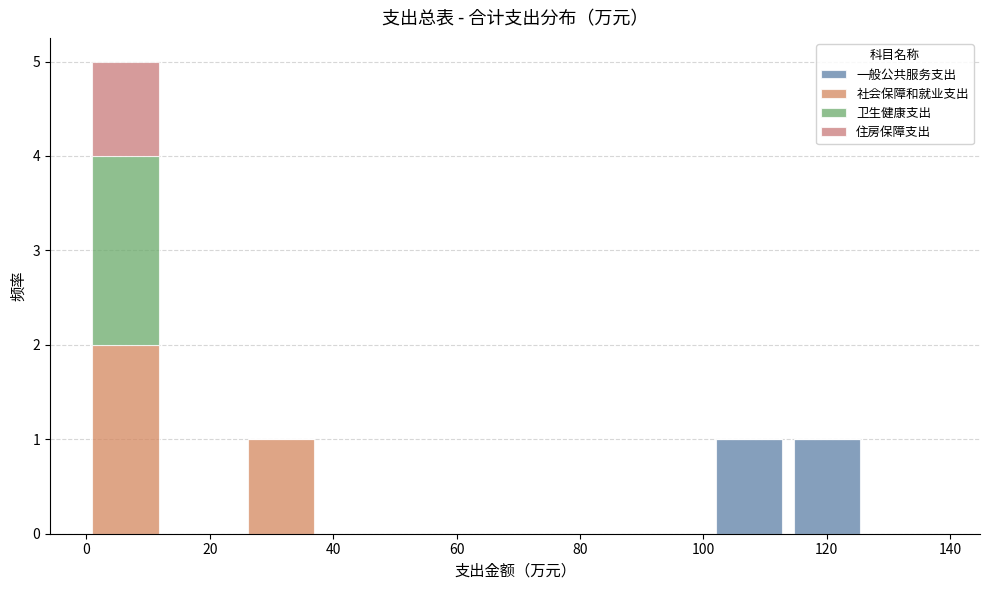

Reading left to right, list every stacked bar in this chart as the range it spans on the x-axis followed by its total height. Neither the bar edges nor the heights are printed on the chart, so give them approximately, as read against the axes.

0 to 12: 5
12 to 26: 0
26 to 38: 1
38 to 50: 0
50 to 64: 0
64 to 76: 0
76 to 88: 0
88 to 102: 0
102 to 114: 1
114 to 126: 1
126 to 138: 0